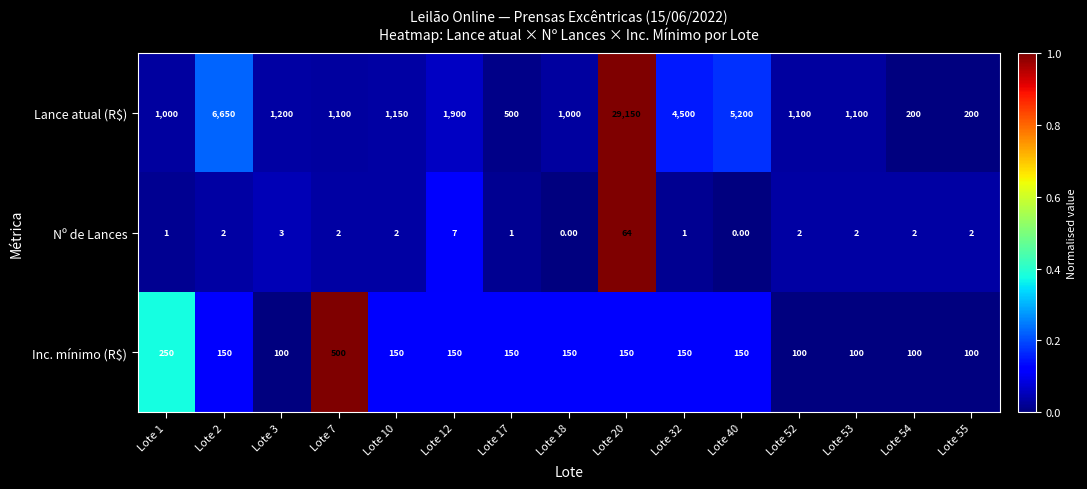

Between Lote 52 and Lote 54, which series saw the biggest shift?

Lance atual (R$)